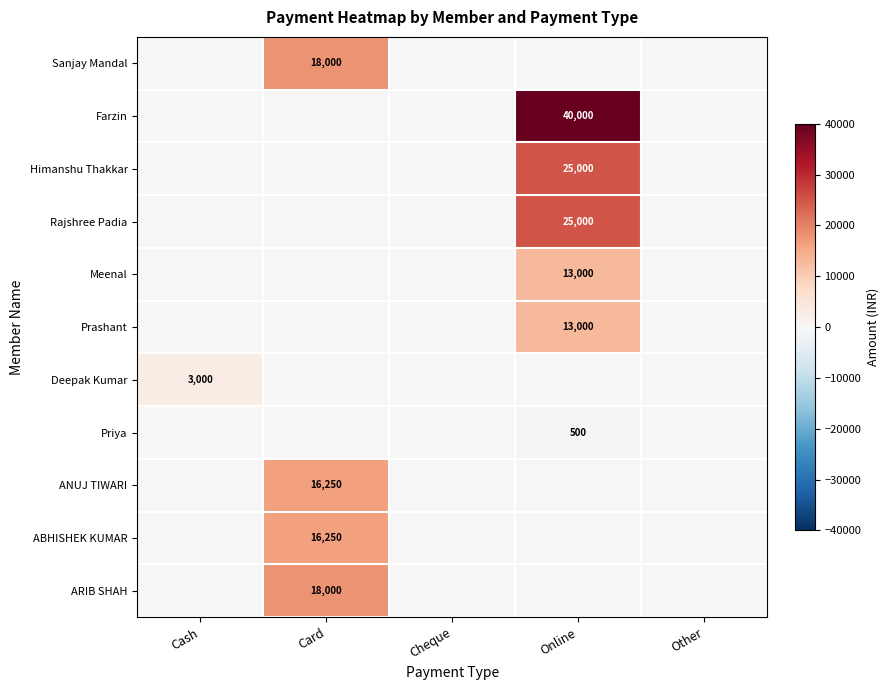

True or false: ARIB SHAH has a value of 18000 at Card.

True